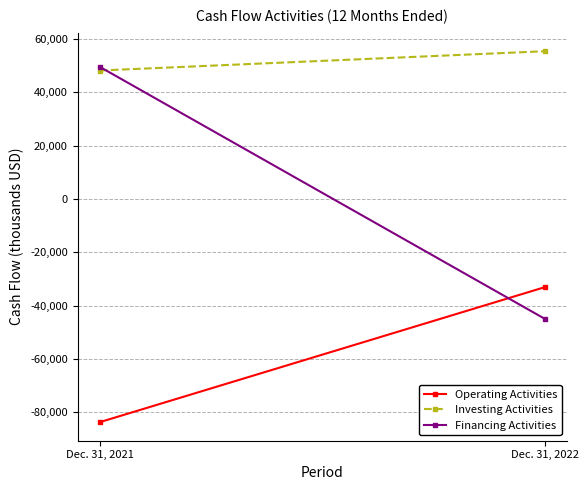

What is the difference between the Operating Activities values at Dec. 31, 2021 and Dec. 31, 2022?

50659